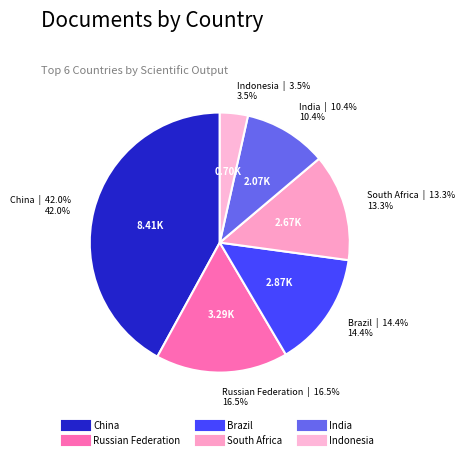

Rank the categories by value from lowest to highest.

Indonesia, India, South Africa, Brazil, Russian Federation, China